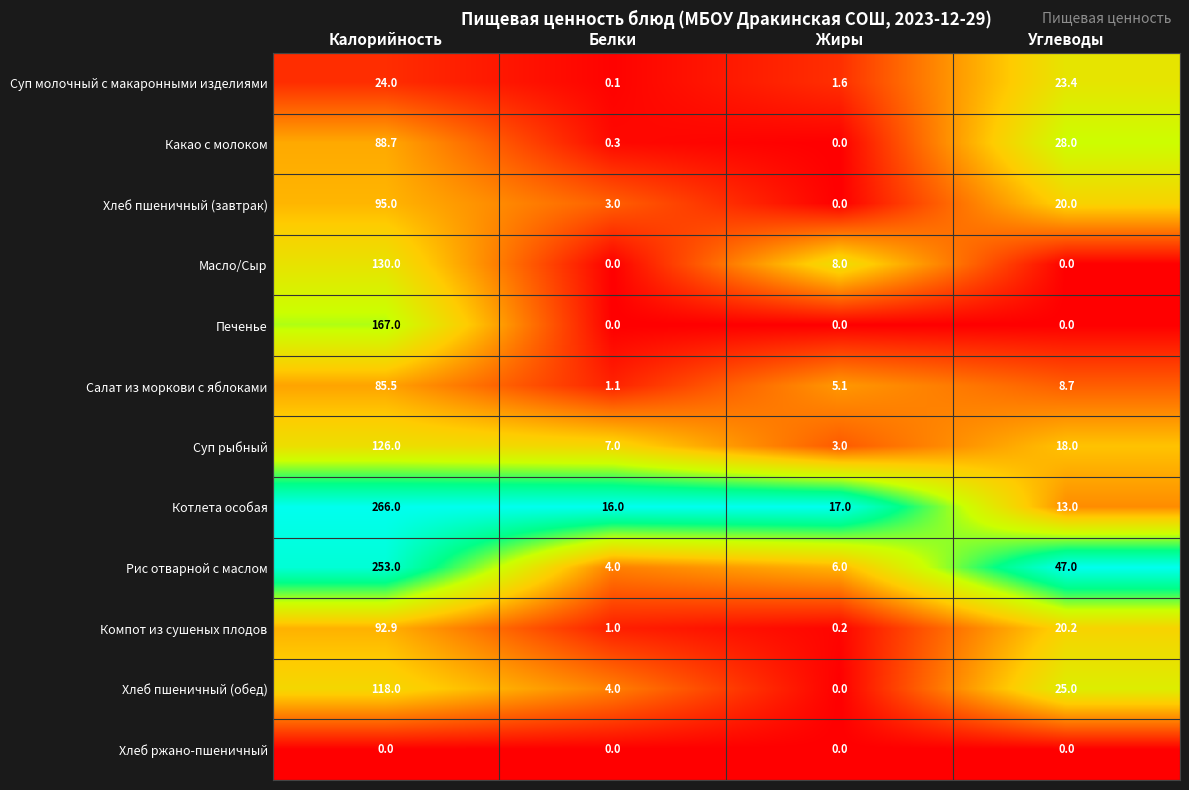

List the series in order of their peak value, lowest first.

Хлеб ржано-пшеничный, Суп молочный с макаронными изделиями, Салат из моркови с яблоками, Какао с молоком, Компот из сушеных плодов, Хлеб пшеничный (завтрак), Хлеб пшеничный (обед), Суп рыбный, Масло/Сыр, Печенье, Рис отварной с маслом, Котлета особая